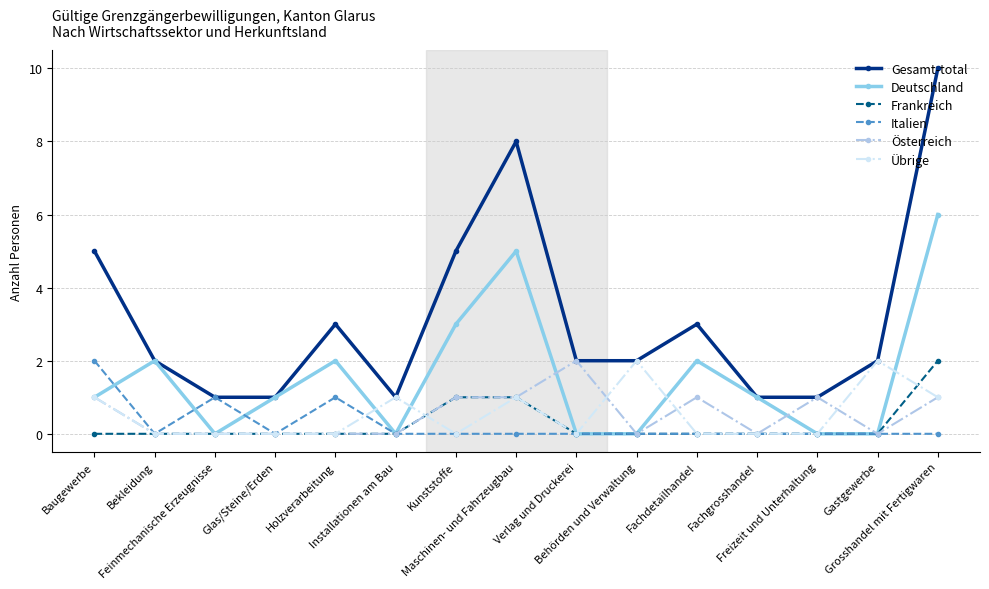

How many interior local peaks does the Gesamt-total series have?

3